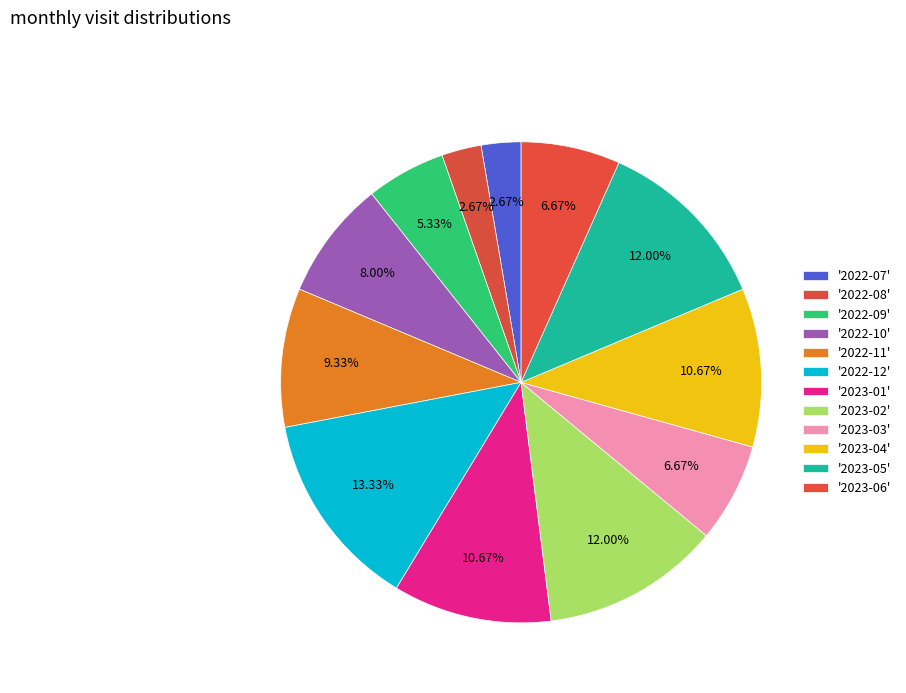

Rank the categories by value from lowest to highest.

2022-07, 2022-08, 2022-09, 2023-03, 2023-06, 2022-10, 2022-11, 2023-01, 2023-04, 2023-02, 2023-05, 2022-12